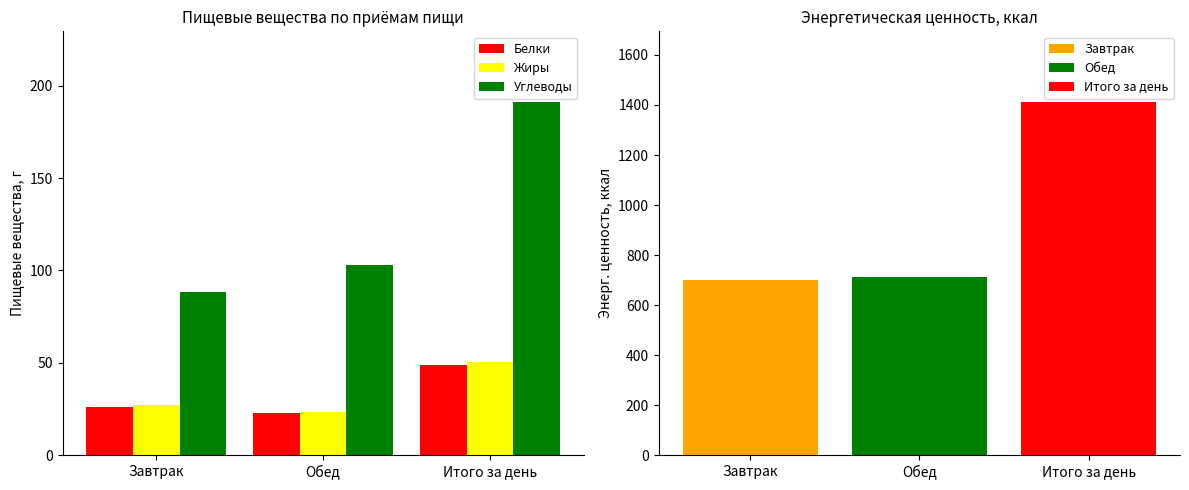

Is it true that Белки equals 39.3 at Завтрак?

False